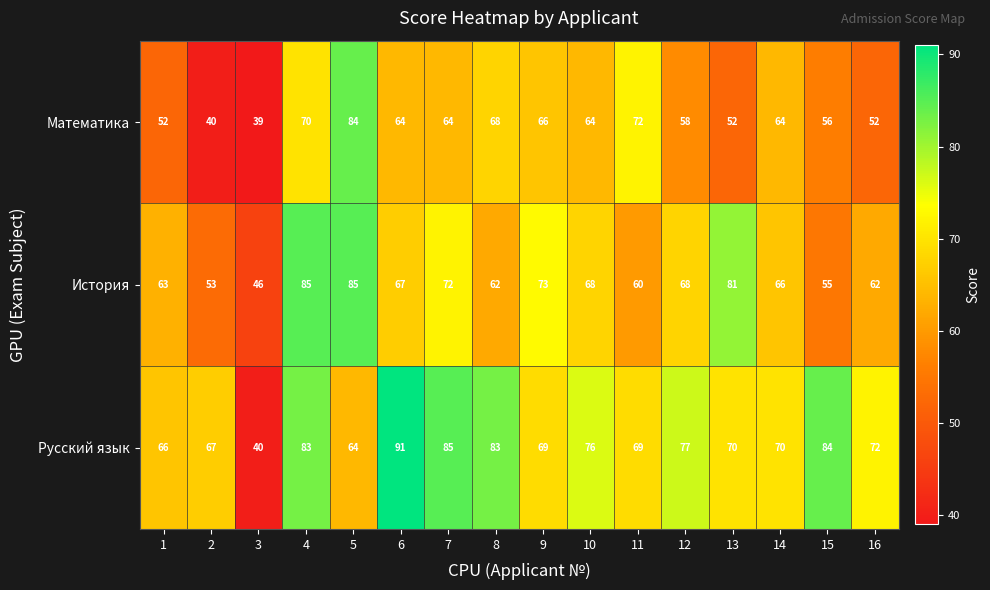

True or false: Русский язык has a value of 66 at 1.

True